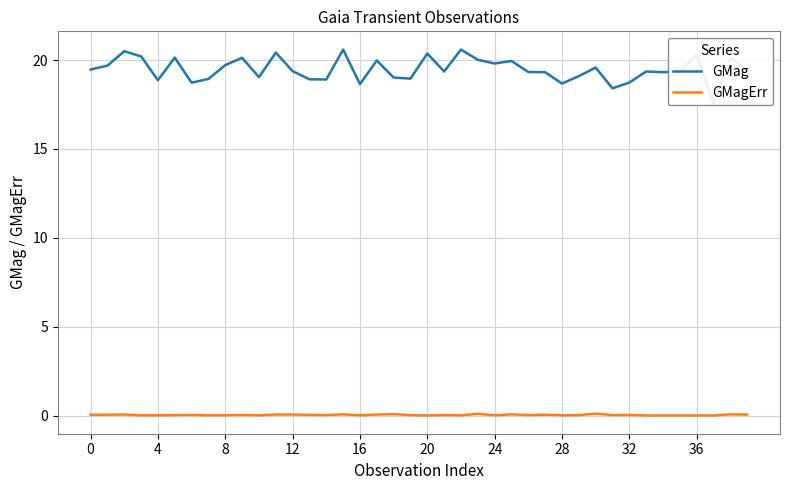

What is the total value across all series at 26?

19.4